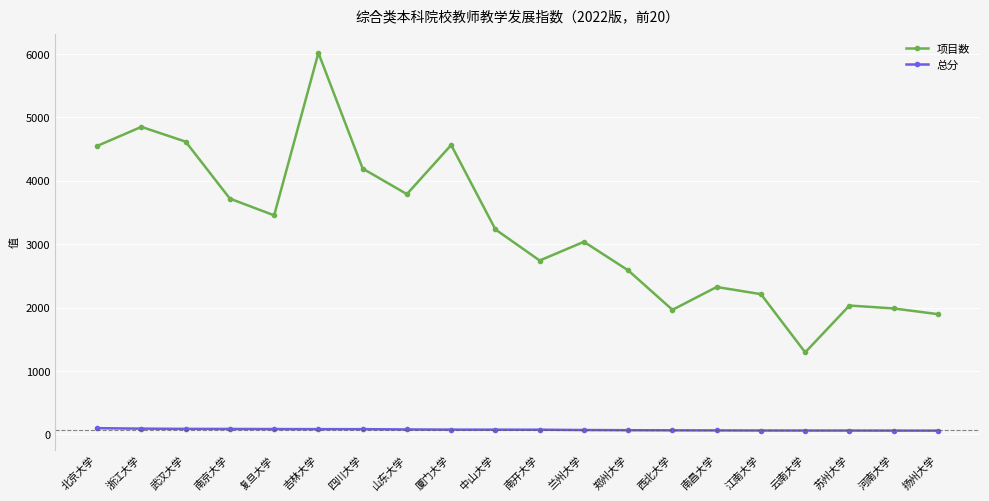

What position from the left is 云南大学?

17